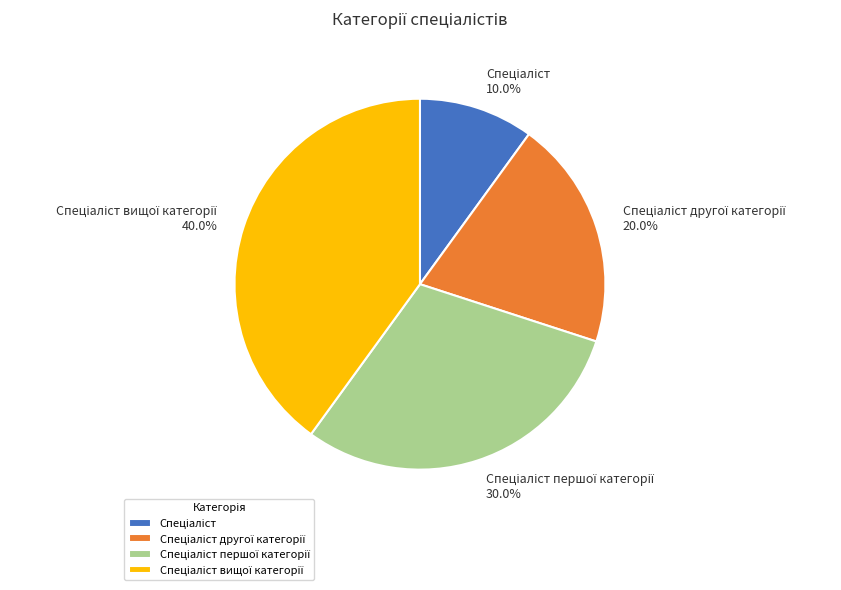

What percentage is NOT represented by Спеціаліст першої категорії?

70.0%